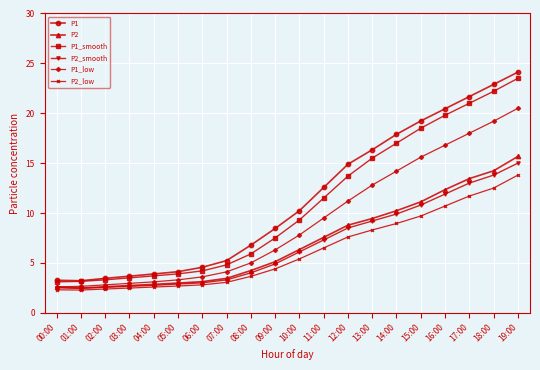

Which series has the largest range (max minus min)?

P1